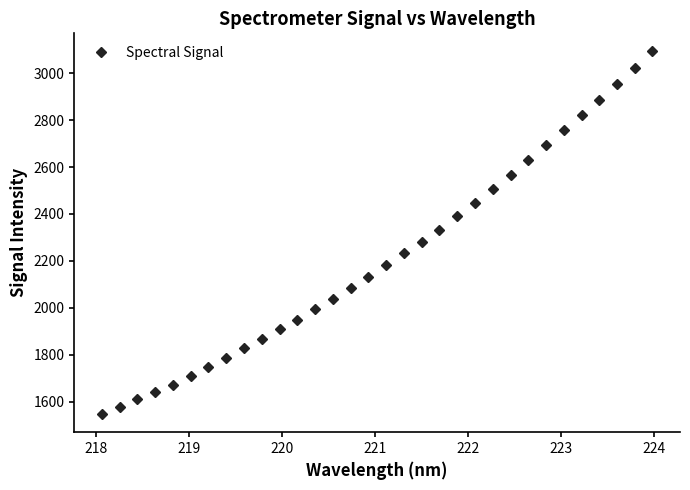

Does the chart have visible grid lines?

No